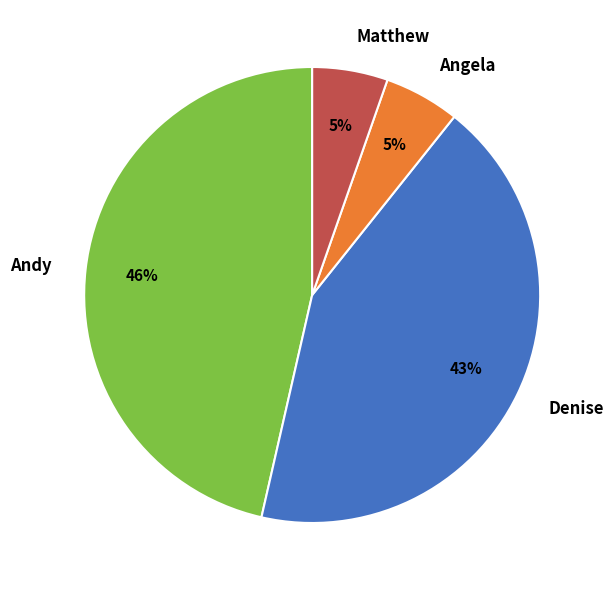

To the nearest percent, what portion does Matthew represent?

5%